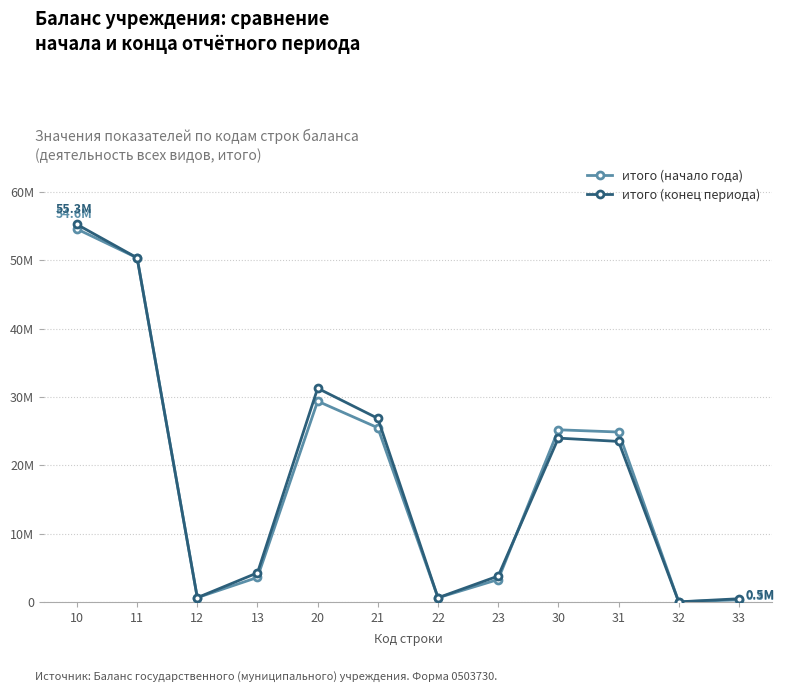

Rank the series by their maximum value, from highest to lowest.

итого (конец периода), итого (начало года)